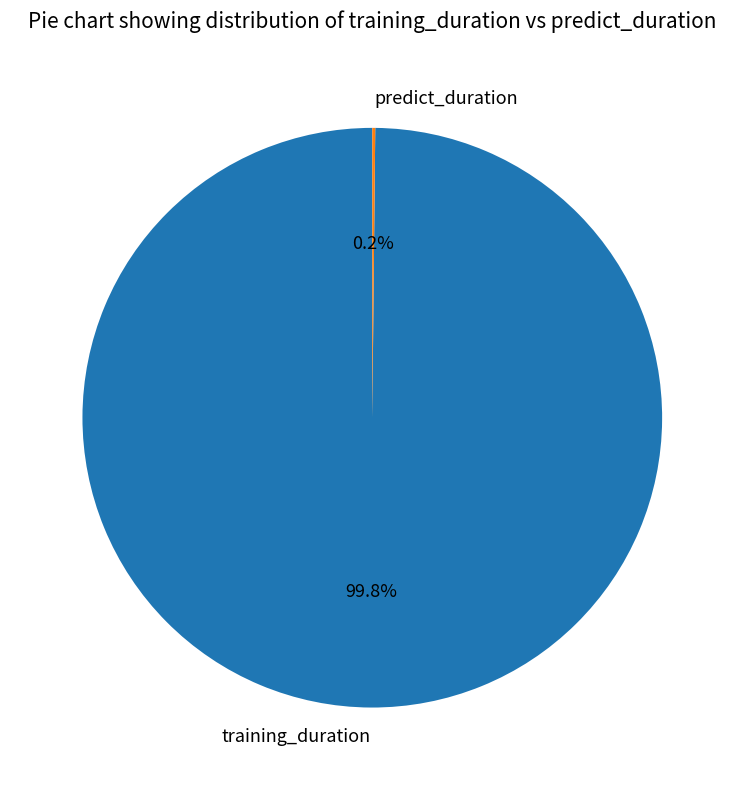

To the nearest percent, what portion does training_duration represent?

100%